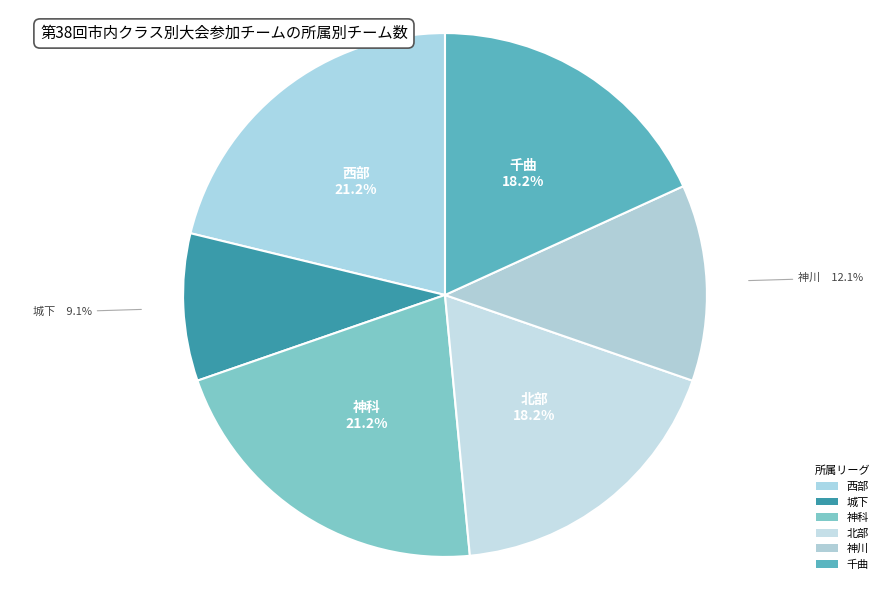

How many slices are in this pie chart?

6